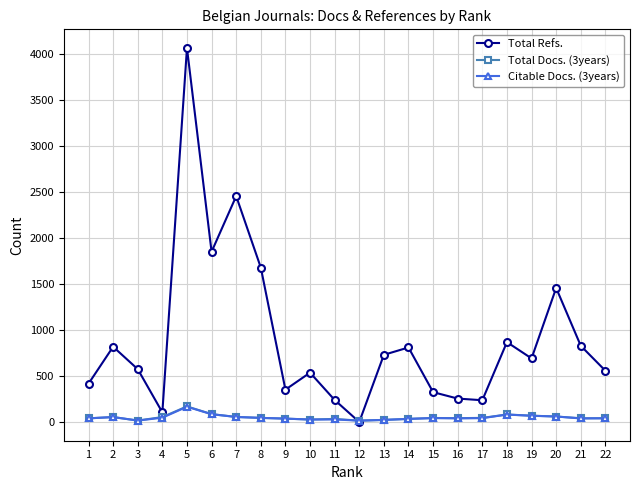

At which label does Total Refs. first exceed 692?

2